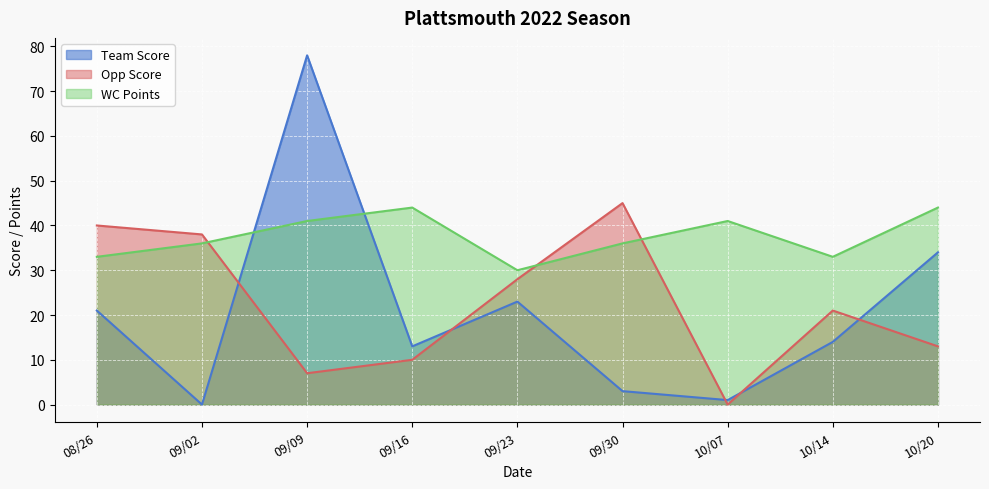

What is the maximum value for Opp Score?

45